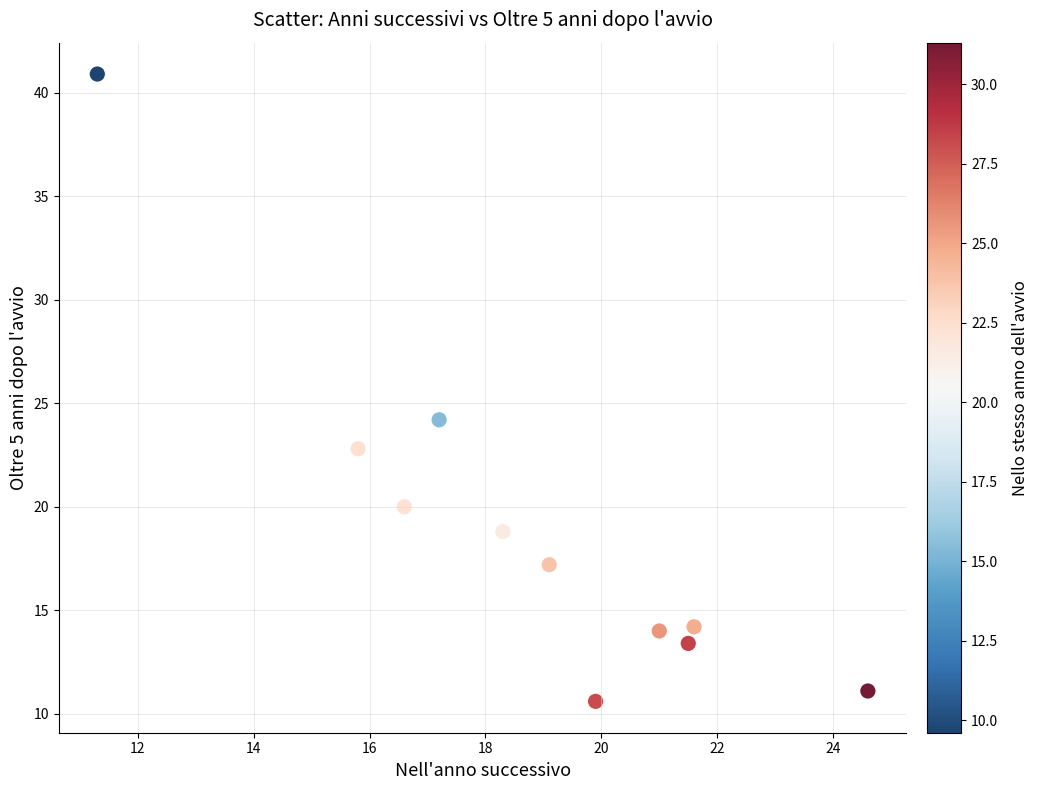

What Y value in the scatter plot is closest to 25?

24.2